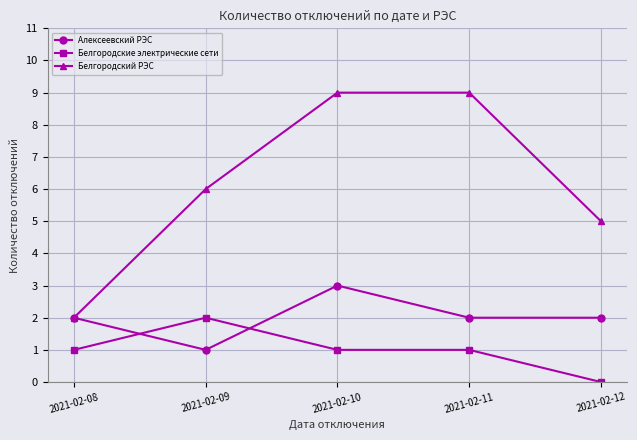

Where is the first local maximum for Белгородские электрические сети?

2021-02-09